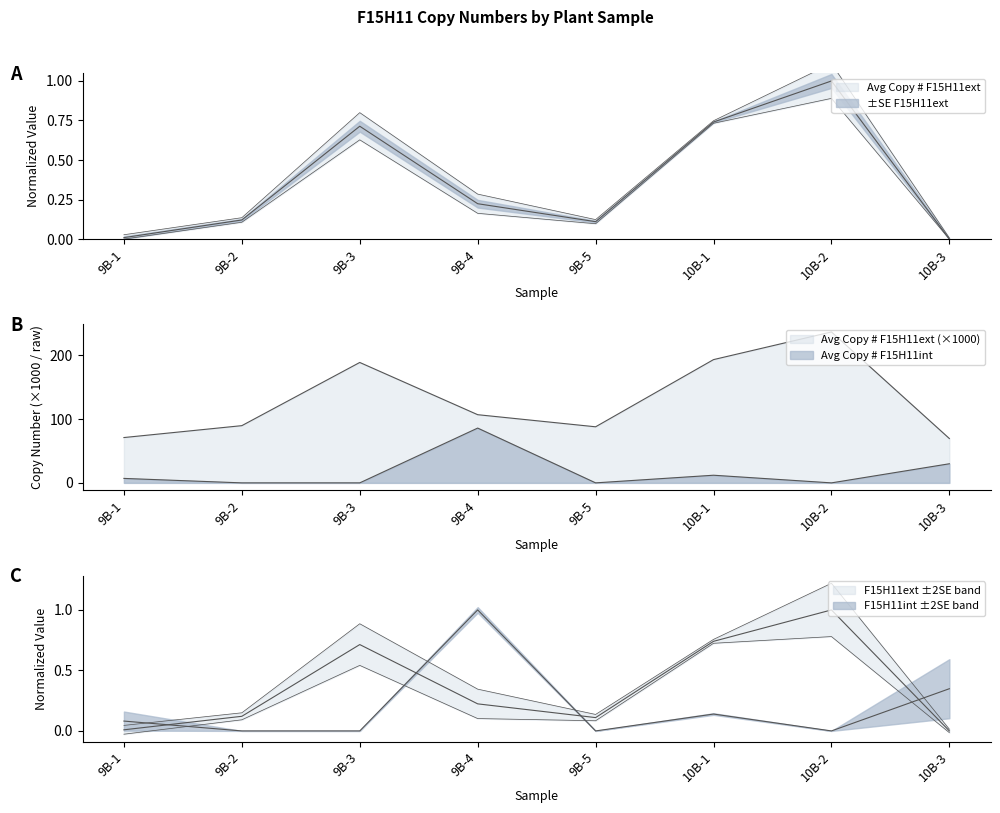

Reading left to right, extract all data points from this chart.

Avg Copy # F15H11ext: 0.0	0.1	0.7	0.2	0.1	0.7	1.0	0.0
Avg Copy # F15H11int: 7.0	0.0	0.0	86.0	0.0	12.0	0.0	30.0